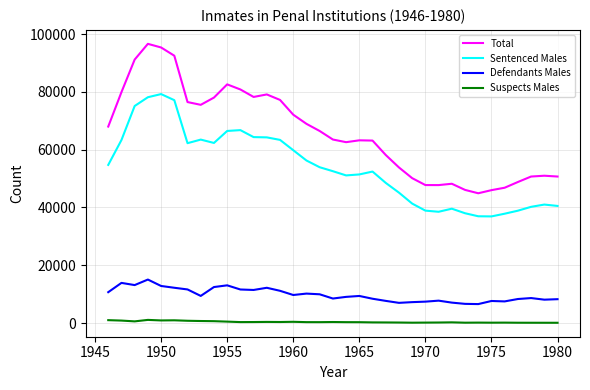

How many lines are shown in the chart?

4